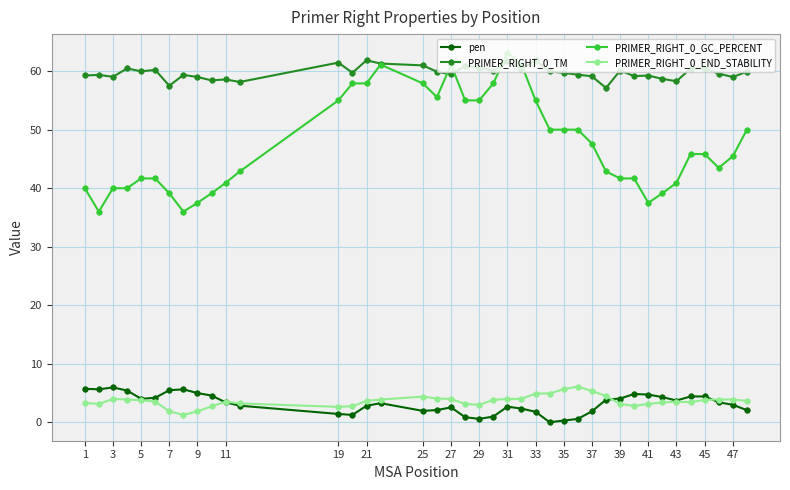

True or false: PRIMER_RIGHT_0_GC_PERCENT and pen cross at least once.

False